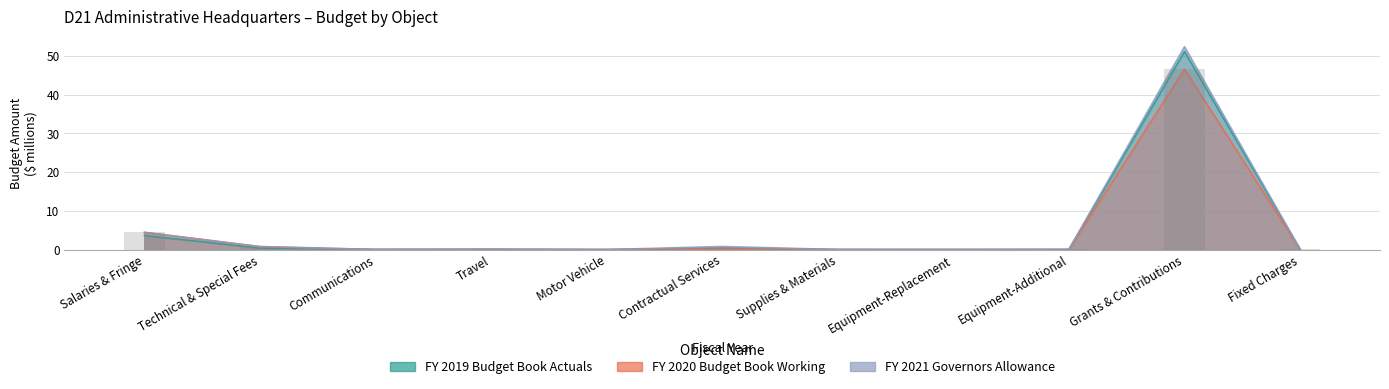

What is the highest value of the FY 2021 Governors Allowance series?

52.4